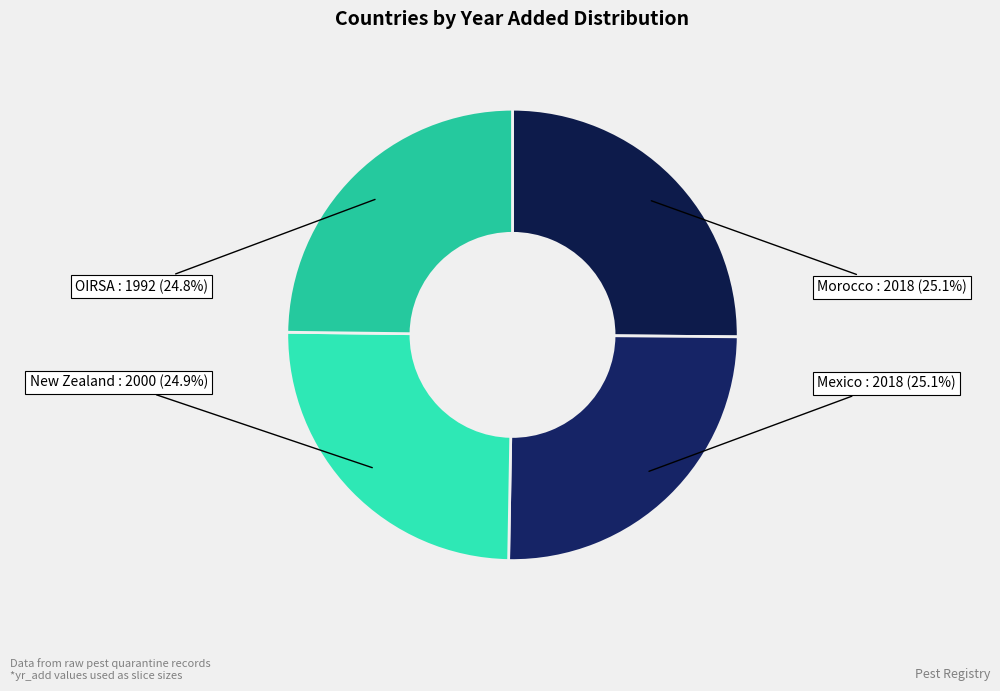

Approximately how many times larger is the value at Morocco compared to New Zealand?

1.0